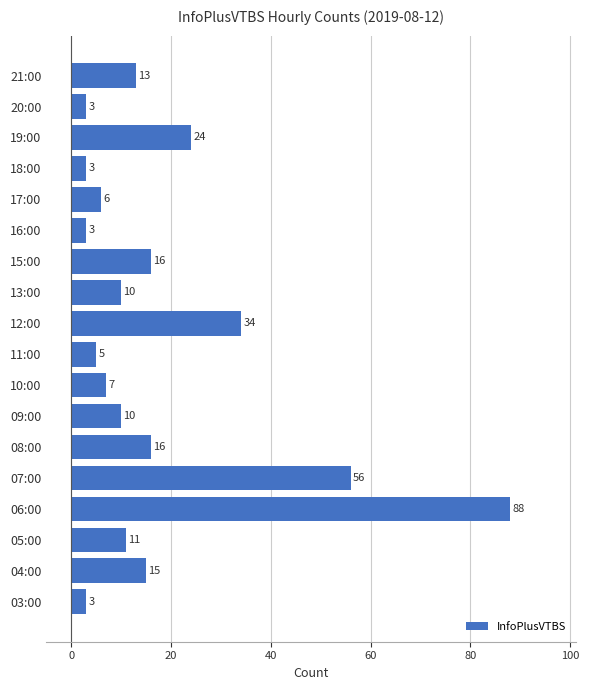

What is the minimum value shown in the chart?

3